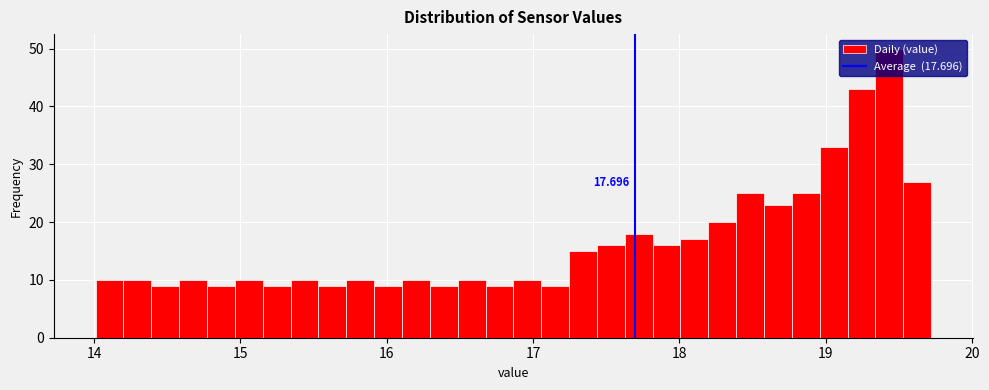

Read against the x-axis, roughly where is the centre of the tallest bar?

19.4